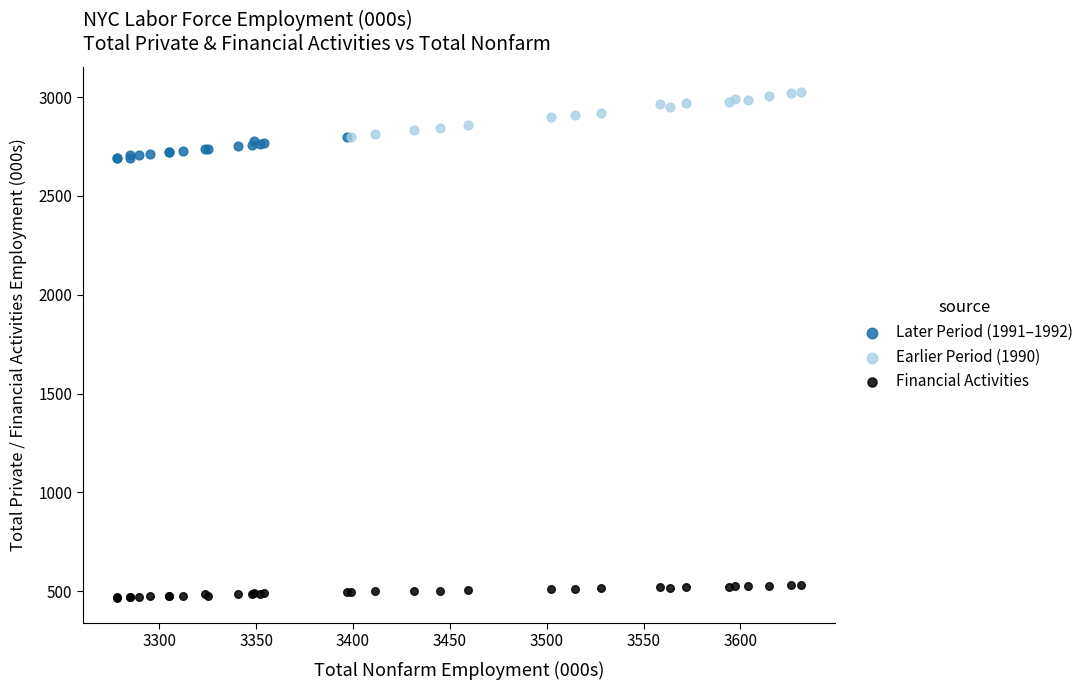

Which series reaches the maximum Y coordinate?

Earlier Period (1990)